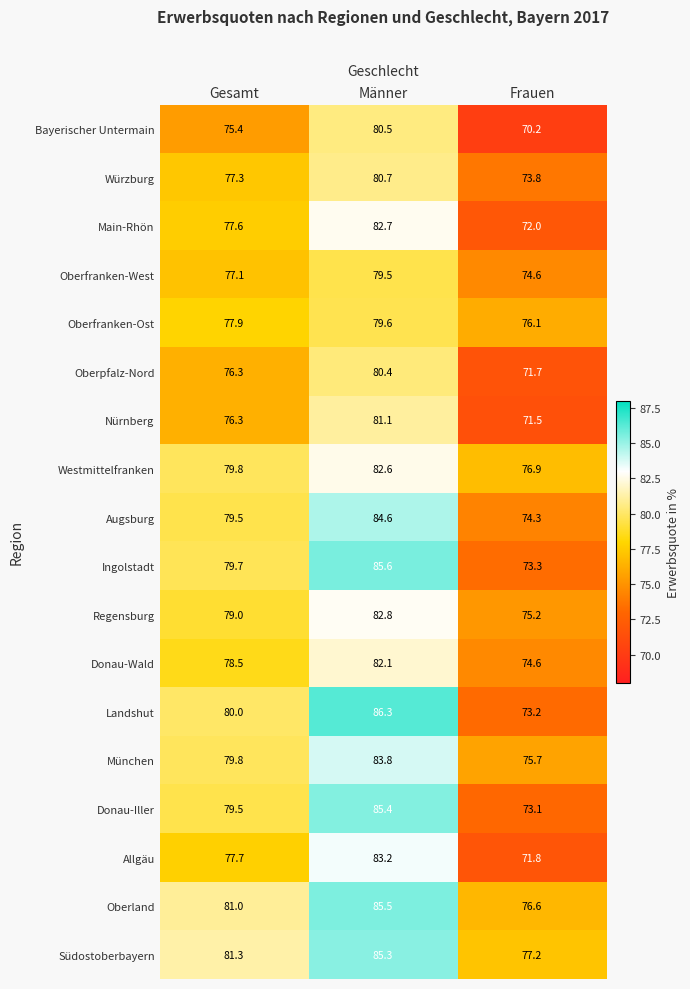

Rank the series by their maximum value, from lowest to highest.

Oberfranken-West, Oberfranken-Ost, Oberpfalz-Nord, Bayerischer Untermain, Würzburg, Nürnberg, Donau-Wald, Westmittelfranken, Main-Rhön, Regensburg, Allgäu, München, Augsburg, Südostoberbayern, Donau-Iller, Oberland, Ingolstadt, Landshut